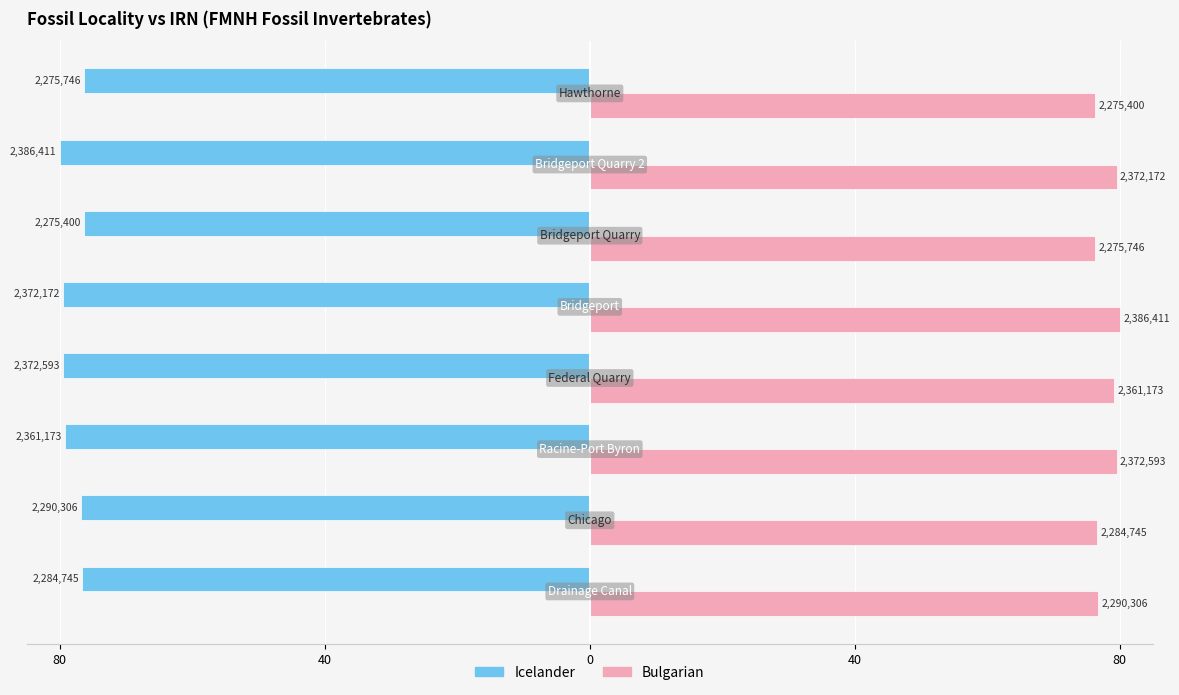

Which series has the largest total across all categories?

Bulgarian